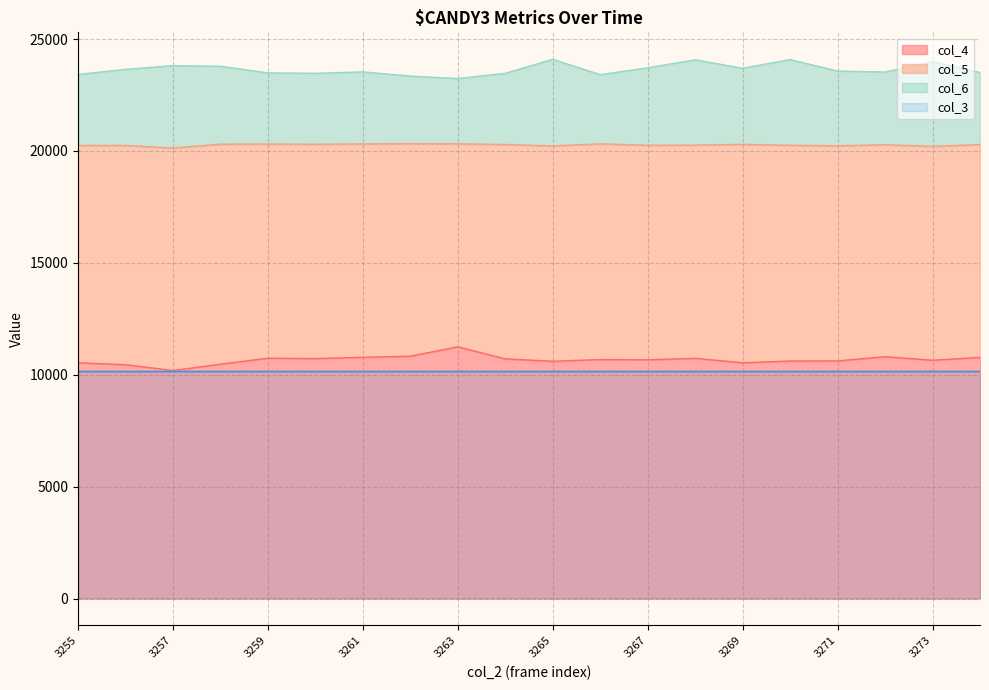

At how many categories does at least one series exceed 21841?

20